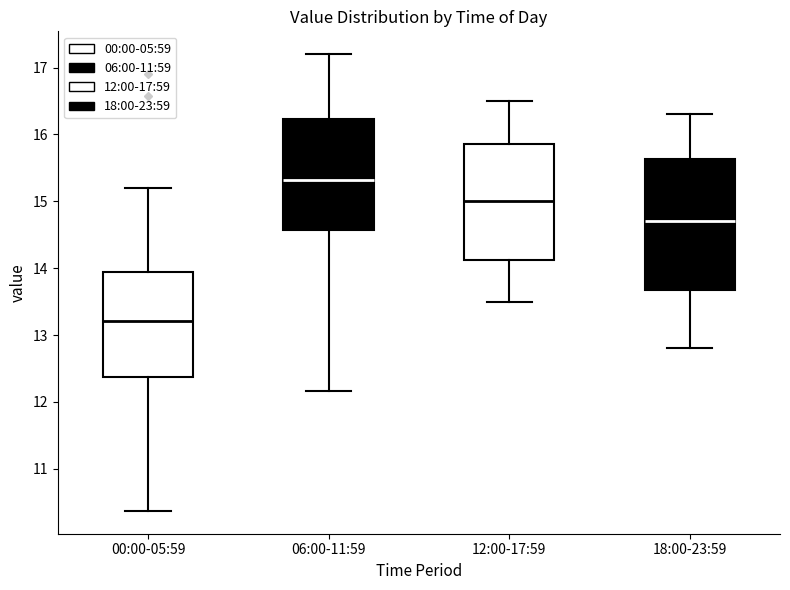

Which box's median line is the highest?

06:00-11:59